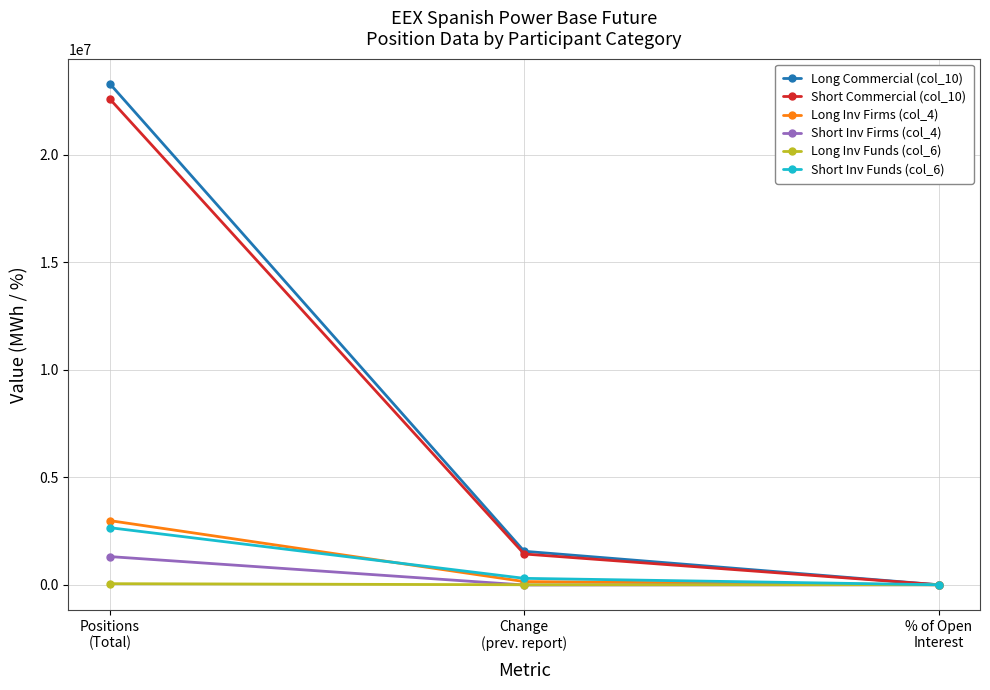

What is the total value across all series at Change
(prev. report)?

3427973.0